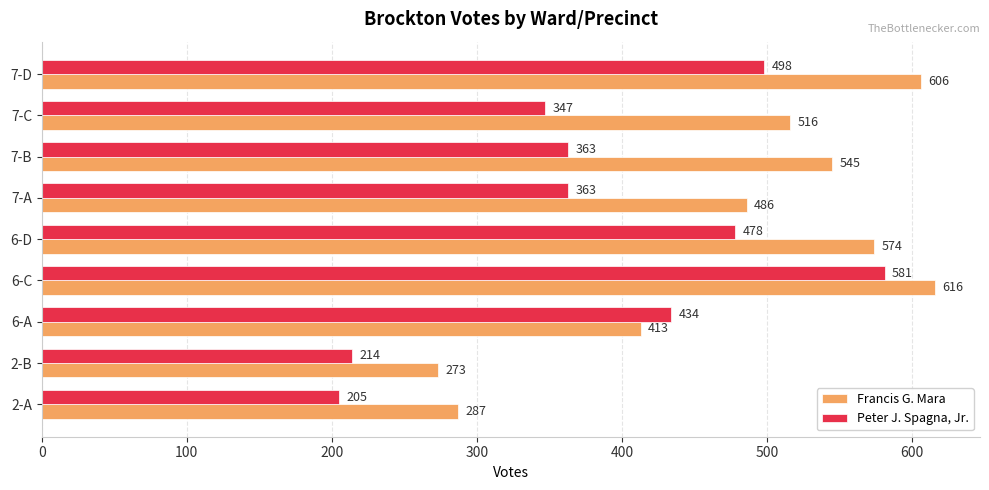

What is the difference between the Peter J. Spagna, Jr. values at 2-A and 2-B?

9